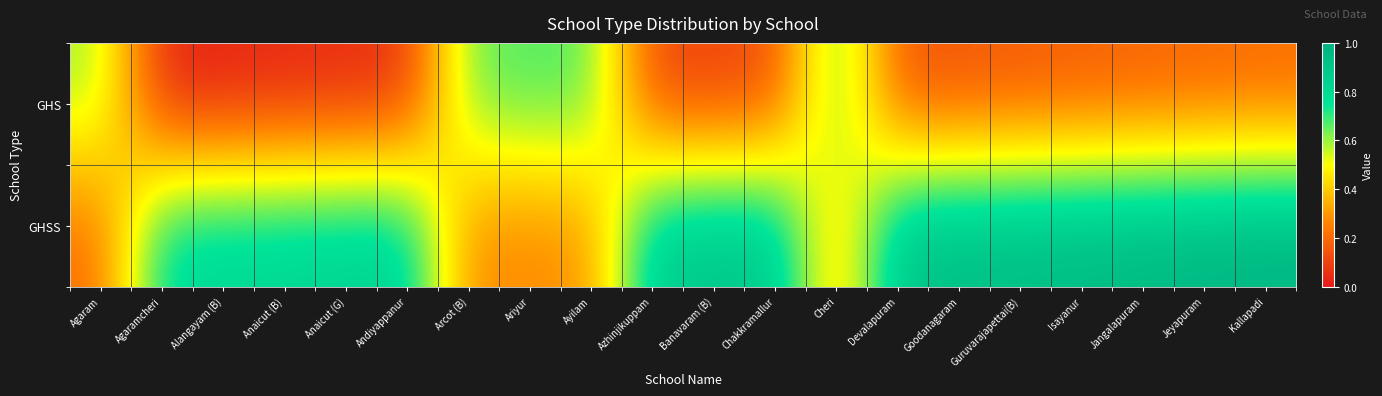

Count the number of categories in the chart.

20